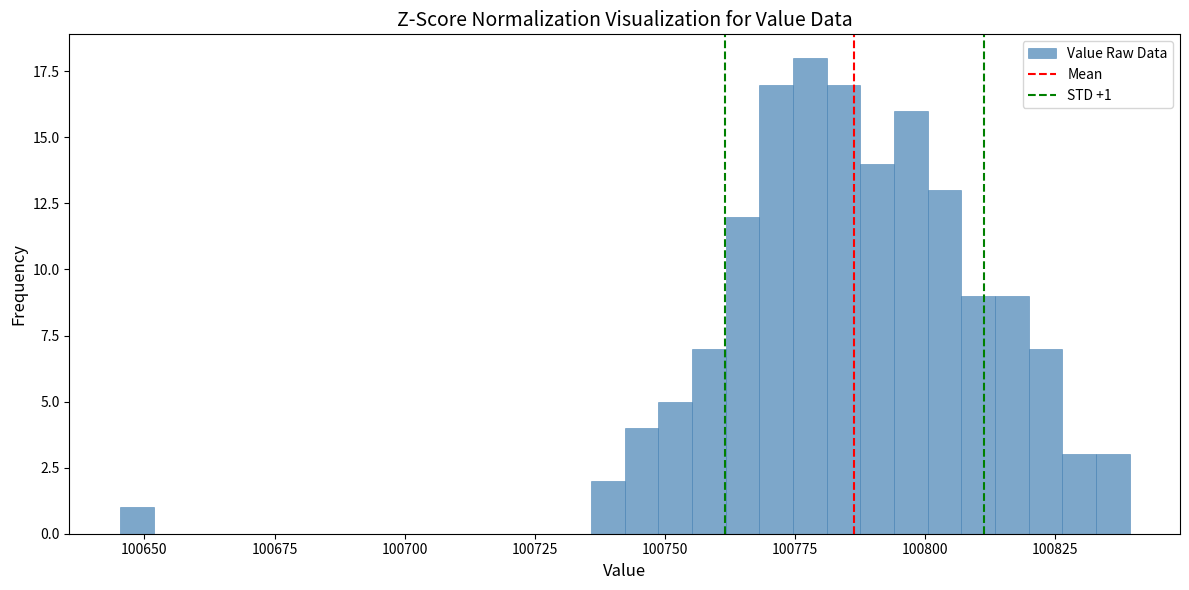

Read against the x-axis, roughly where is the centre of the tallest bar?

100780